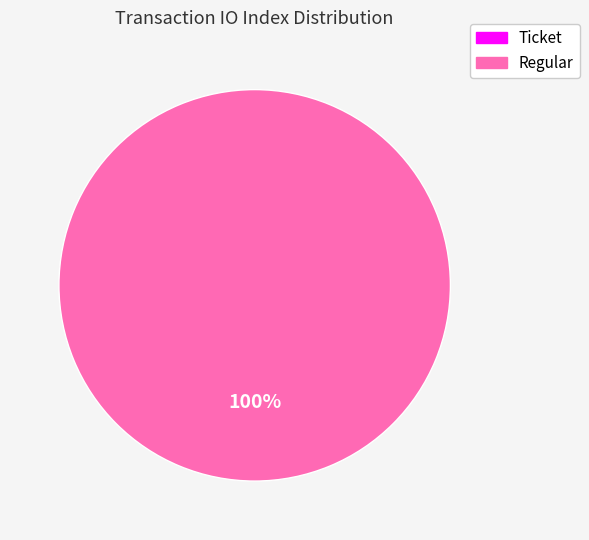

Is there a majority slice in this chart?

Yes